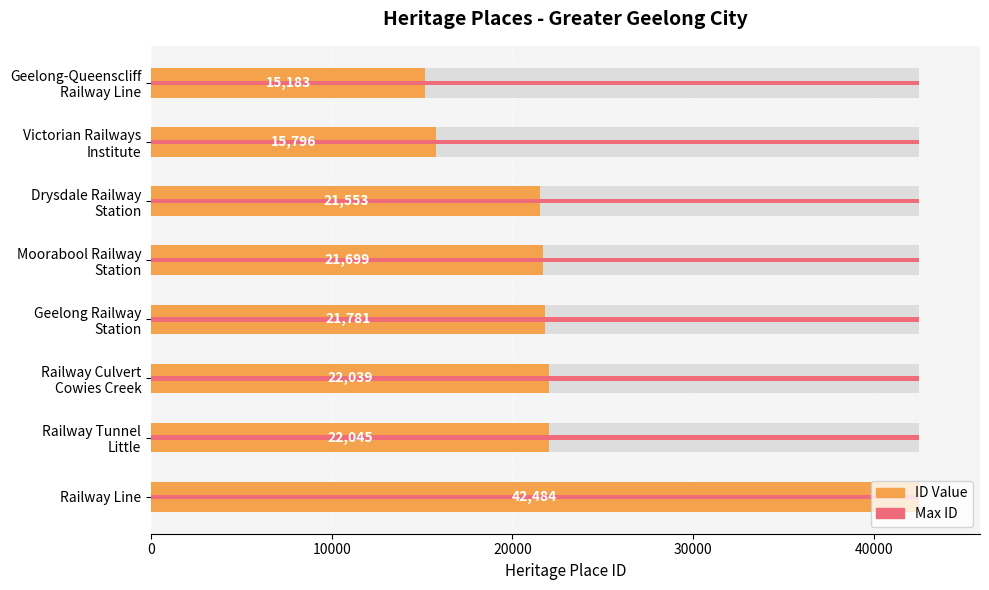

List the series in order of their peak value, lowest first.

Max ID, ID Value